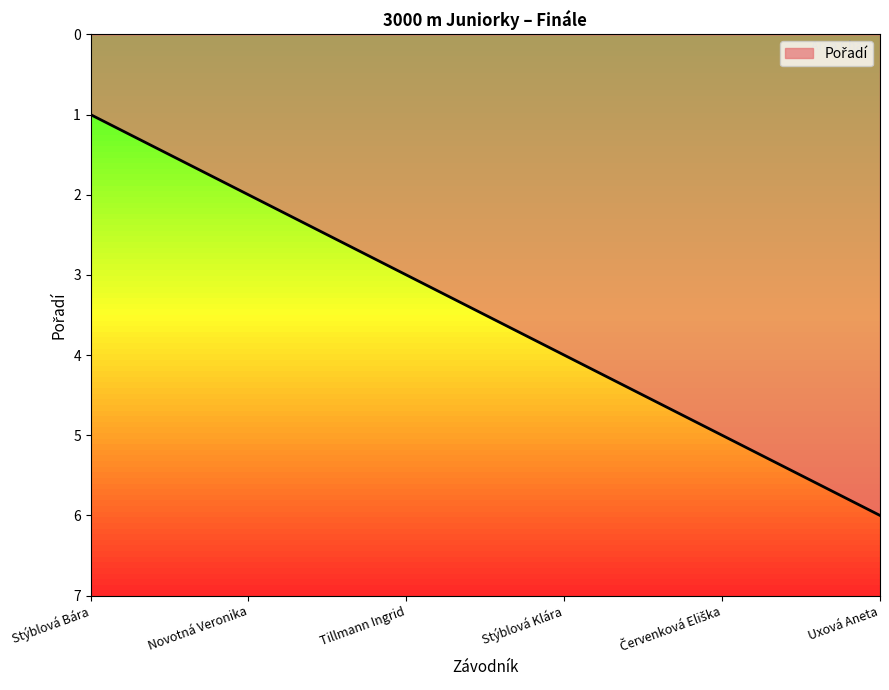

True or false: there are more than 2 points higher than both neighbors.

False